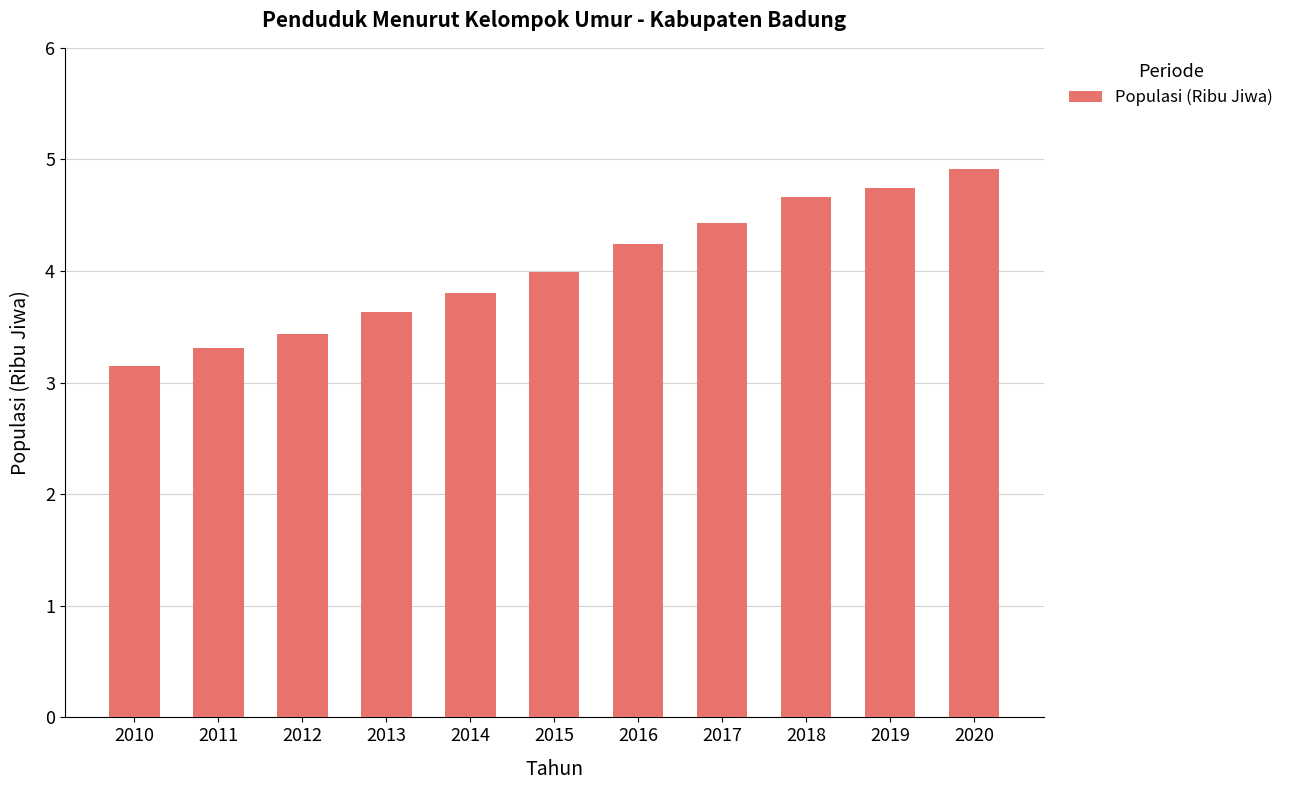

Approximately how many times larger is the value at 2020 compared to 2013?

1.4